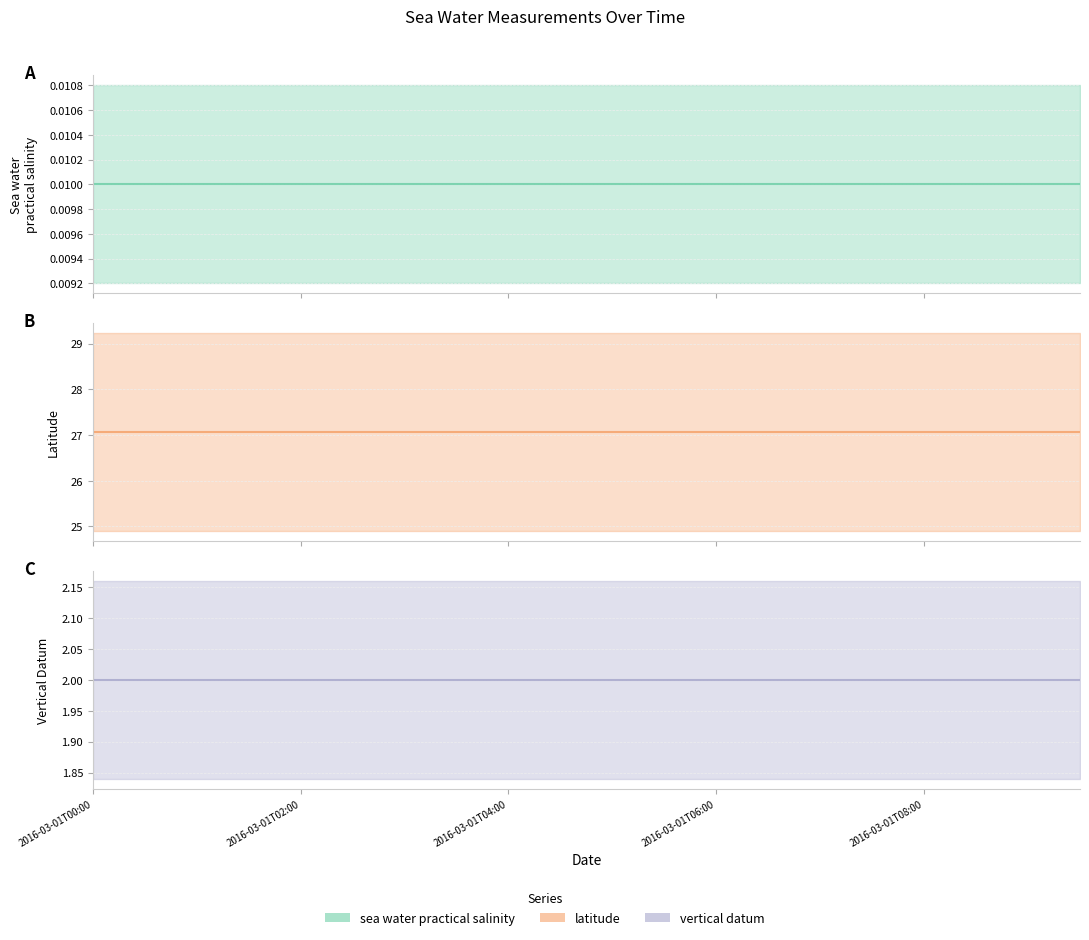

Which label corresponds to the largest value in the chart?

2016-03-01T00:00